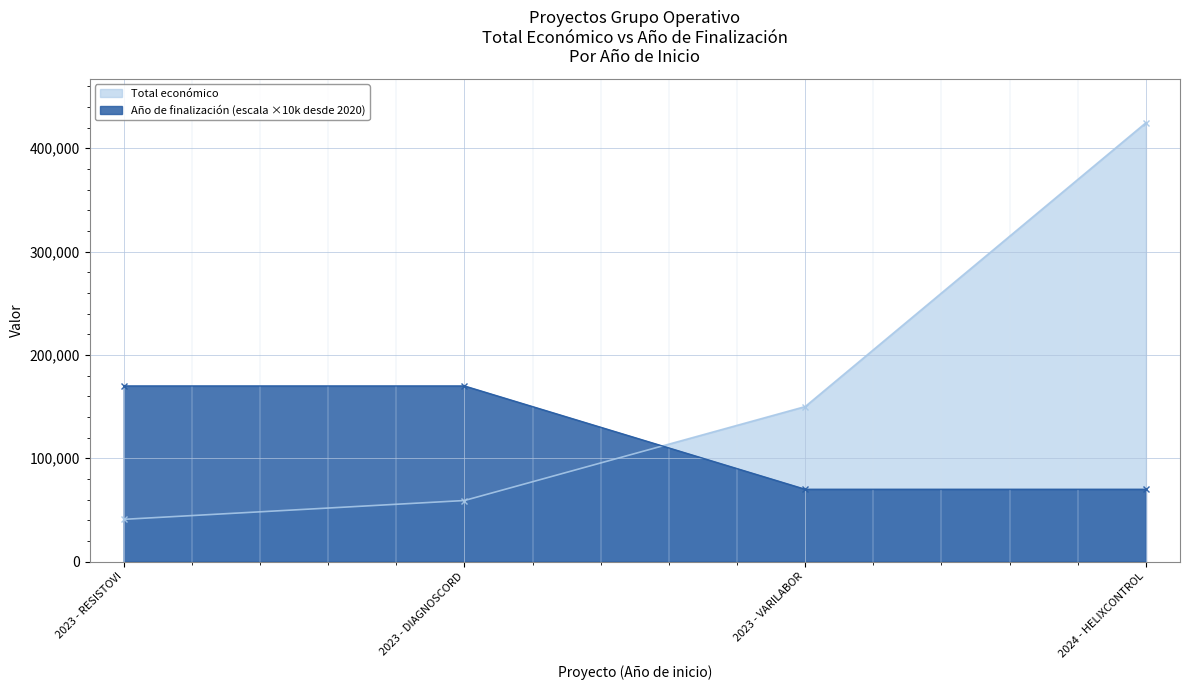

What is the sum of the Total económico values at 2023 - RESISTOVI and 2024 - HELIXCONTROL?

465596